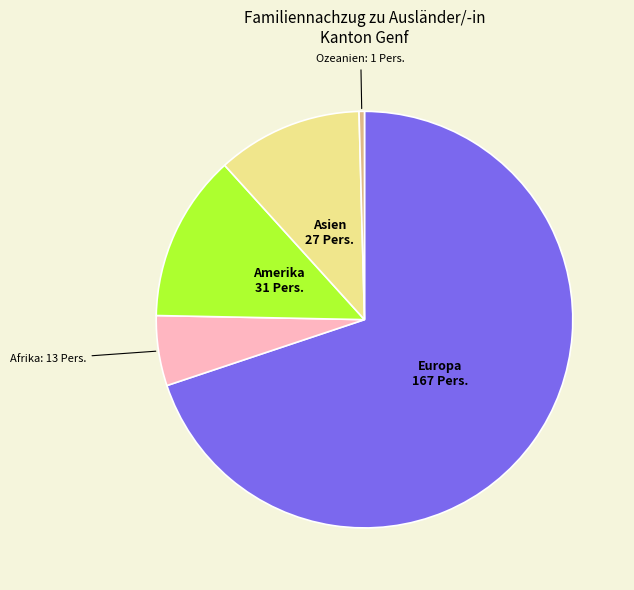

Rank the categories by value from lowest to highest.

Ozeanien, Afrika, Asien, Amerika, Europa